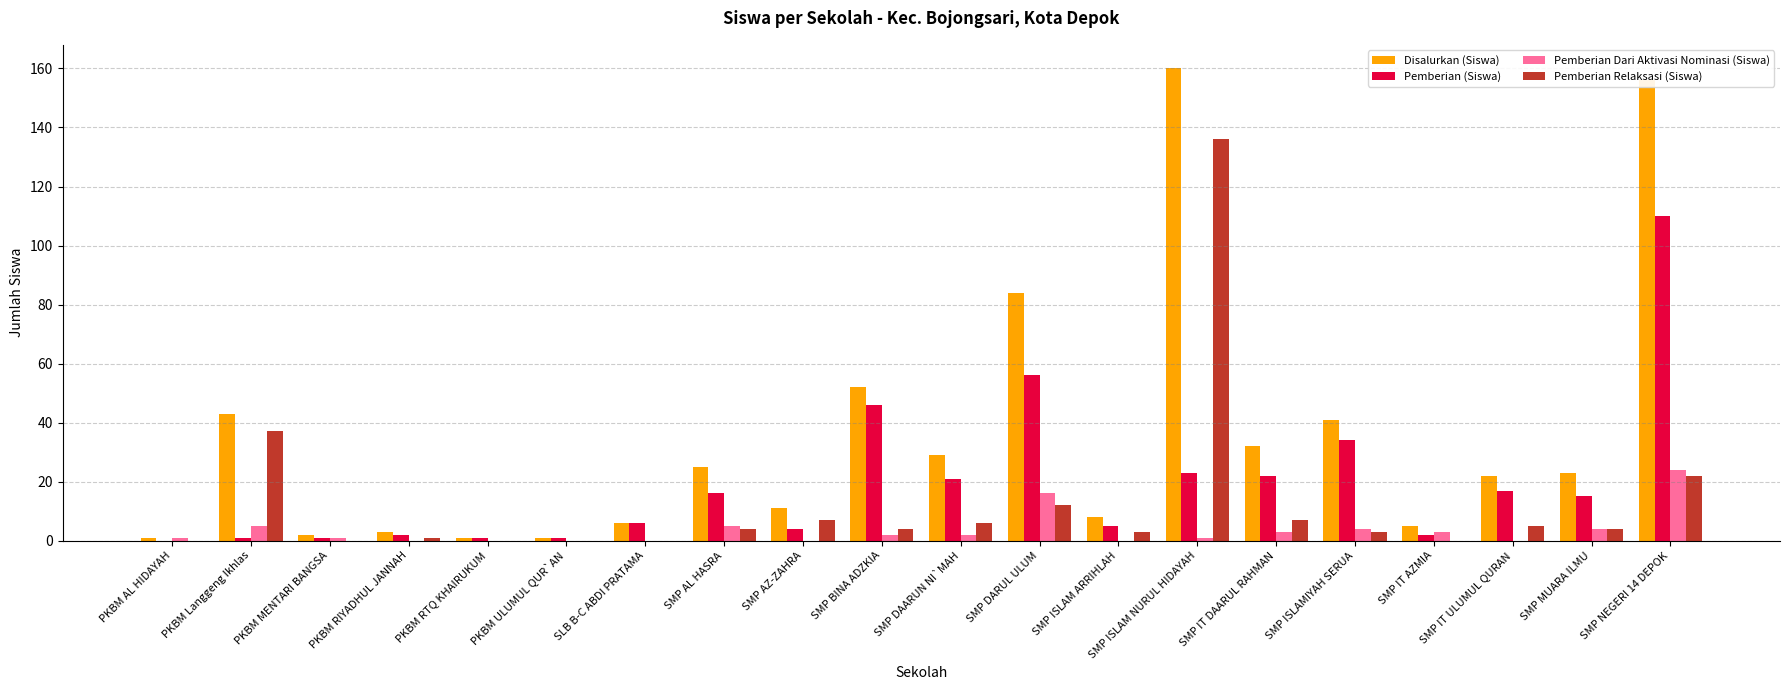

Reading left to right, list all the values displayed in this chart.

Disalurkan (Siswa): PKBM AL HIDAYAH=1	PKBM Langgeng Ikhlas=43	PKBM MENTARI BANGSA=2	PKBM RIYADHUL JANNAH=3	PKBM RTQ KHAIRUKUM=1	PKBM ULUMUL QUR`AN=1	SLB B-C ABDI PRATAMA=6	SMP AL HASRA=25	SMP AZ-ZAHRA=11	SMP BINA ADZKIA=52	SMP DAARUN NI`MAH=29	SMP DARUL ULUM=84	SMP ISLAM ARRIHLAH=8	SMP ISLAM NURUL HIDAYAH=160	SMP IT DAARUL RAHMAN=32	SMP ISLAMIYAH SERUA=41	SMP IT AZMIA=5	SMP IT ULUMUL QURAN=22	SMP MUARA ILMU=23	SMP NEGERI 14 DEPOK=156
Pemberian (Siswa): PKBM AL HIDAYAH=0	PKBM Langgeng Ikhlas=1	PKBM MENTARI BANGSA=1	PKBM RIYADHUL JANNAH=2	PKBM RTQ KHAIRUKUM=1	PKBM ULUMUL QUR`AN=1	SLB B-C ABDI PRATAMA=6	SMP AL HASRA=16	SMP AZ-ZAHRA=4	SMP BINA ADZKIA=46	SMP DAARUN NI`MAH=21	SMP DARUL ULUM=56	SMP ISLAM ARRIHLAH=5	SMP ISLAM NURUL HIDAYAH=23	SMP IT DAARUL RAHMAN=22	SMP ISLAMIYAH SERUA=34	SMP IT AZMIA=2	SMP IT ULUMUL QURAN=17	SMP MUARA ILMU=15	SMP NEGERI 14 DEPOK=110
Pemberian Dari Aktivasi Nominasi (Siswa): PKBM AL HIDAYAH=1	PKBM Langgeng Ikhlas=5	PKBM MENTARI BANGSA=1	PKBM RIYADHUL JANNAH=0	PKBM RTQ KHAIRUKUM=0	PKBM ULUMUL QUR`AN=0	SLB B-C ABDI PRATAMA=0	SMP AL HASRA=5	SMP AZ-ZAHRA=0	SMP BINA ADZKIA=2	SMP DAARUN NI`MAH=2	SMP DARUL ULUM=16	SMP ISLAM ARRIHLAH=0	SMP ISLAM NURUL HIDAYAH=1	SMP IT DAARUL RAHMAN=3	SMP ISLAMIYAH SERUA=4	SMP IT AZMIA=3	SMP IT ULUMUL QURAN=0	SMP MUARA ILMU=4	SMP NEGERI 14 DEPOK=24
Pemberian Relaksasi (Siswa): PKBM AL HIDAYAH=0	PKBM Langgeng Ikhlas=37	PKBM MENTARI BANGSA=0	PKBM RIYADHUL JANNAH=1	PKBM RTQ KHAIRUKUM=0	PKBM ULUMUL QUR`AN=0	SLB B-C ABDI PRATAMA=0	SMP AL HASRA=4	SMP AZ-ZAHRA=7	SMP BINA ADZKIA=4	SMP DAARUN NI`MAH=6	SMP DARUL ULUM=12	SMP ISLAM ARRIHLAH=3	SMP ISLAM NURUL HIDAYAH=136	SMP IT DAARUL RAHMAN=7	SMP ISLAMIYAH SERUA=3	SMP IT AZMIA=0	SMP IT ULUMUL QURAN=5	SMP MUARA ILMU=4	SMP NEGERI 14 DEPOK=22